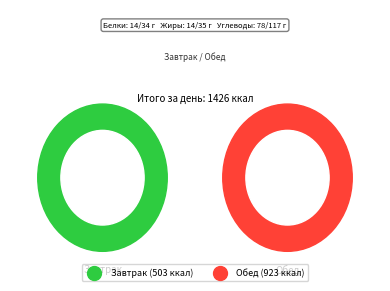

To the nearest percent, what is the average slice percentage?

50%